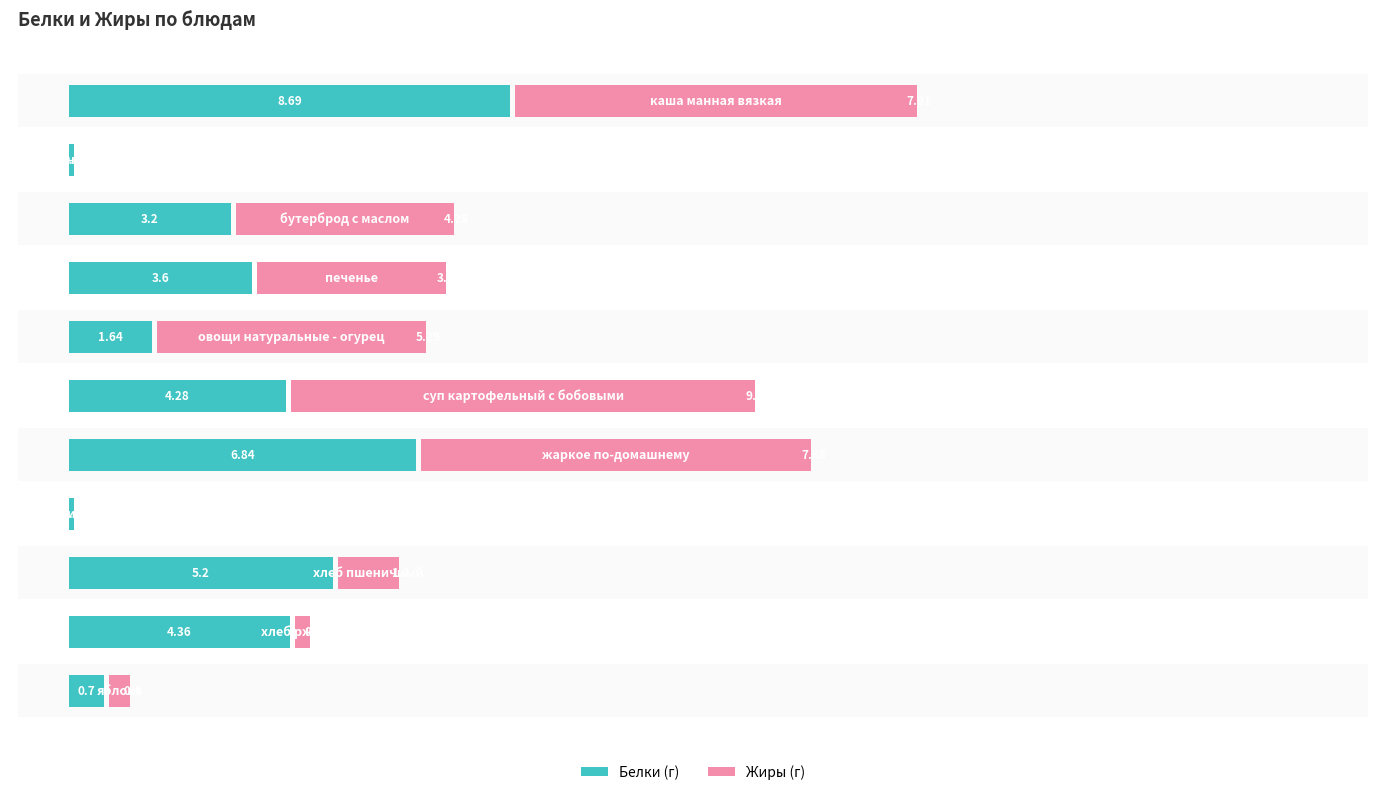

At 4, list the series in order from largest to smallest.

Жиры, Белки